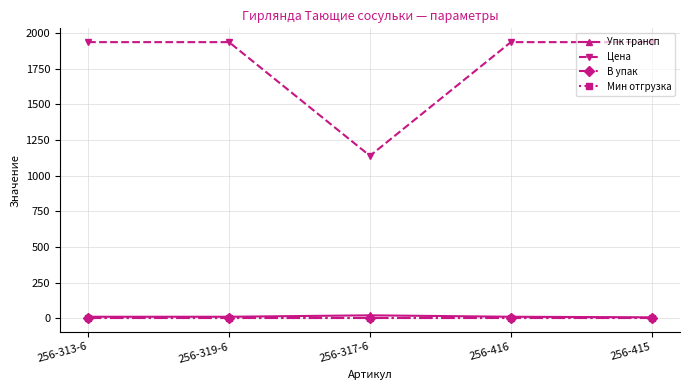

What is the smallest value displayed?

1.0